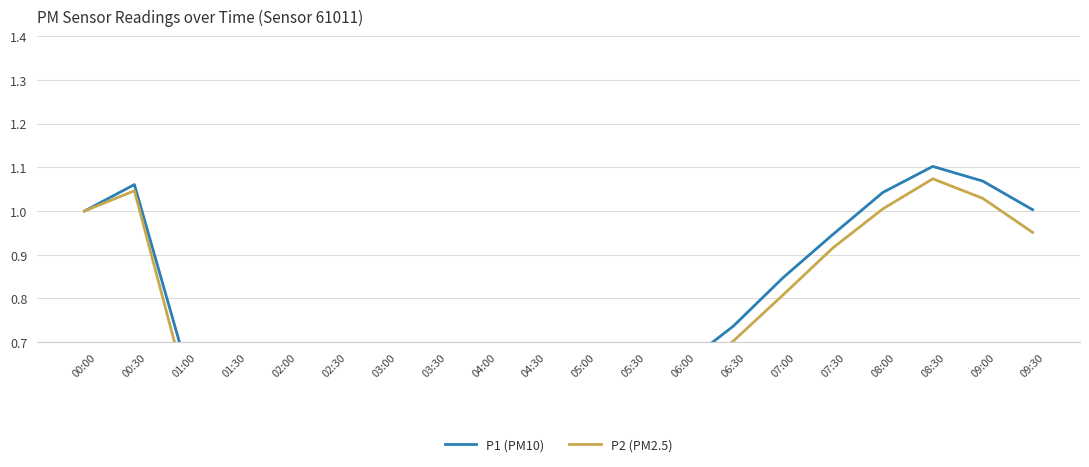

True or false: P1 (PM10) and P2 (PM2.5) cross at least once.

False